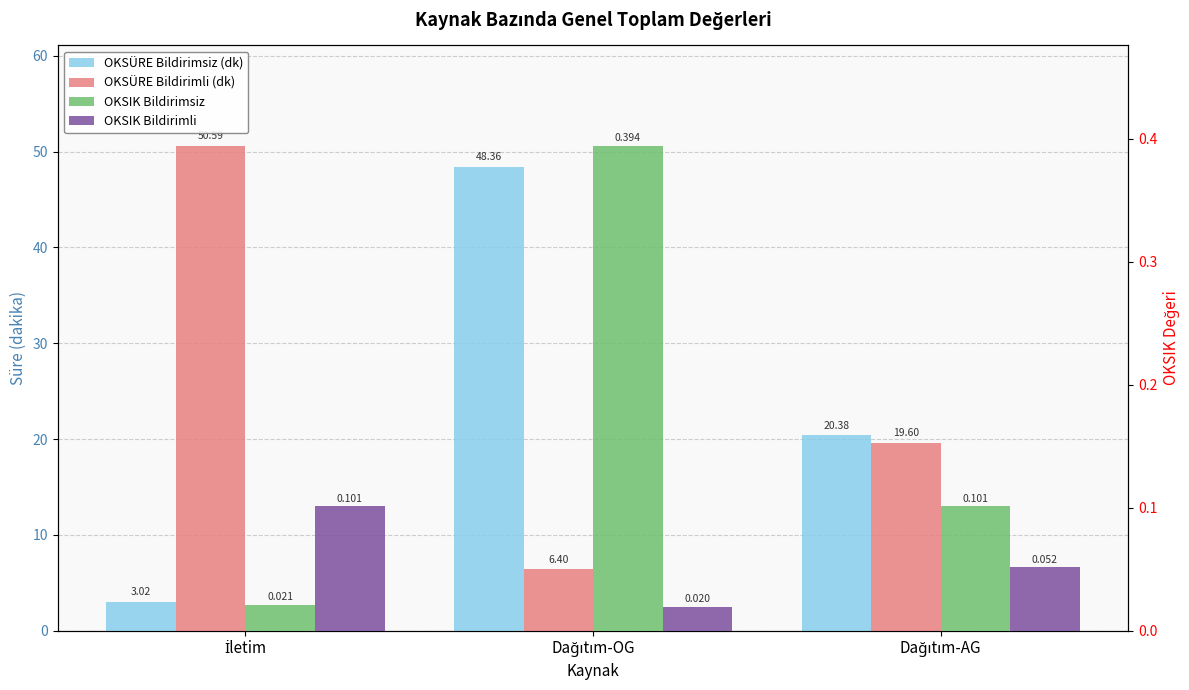

At which category does the chart reach its peak across all series?

İletim